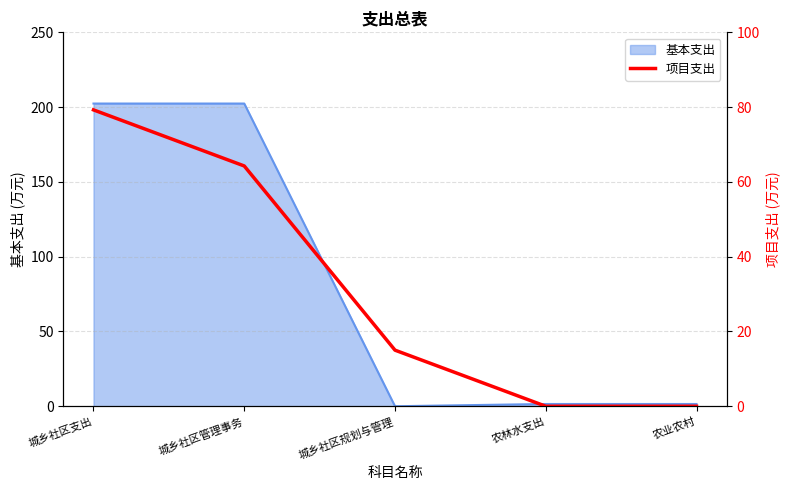

Rank the categories by value from highest to lowest.

城乡社区支出, 城乡社区管理事务, 城乡社区规划与管理, 农林水支出, 农业农村